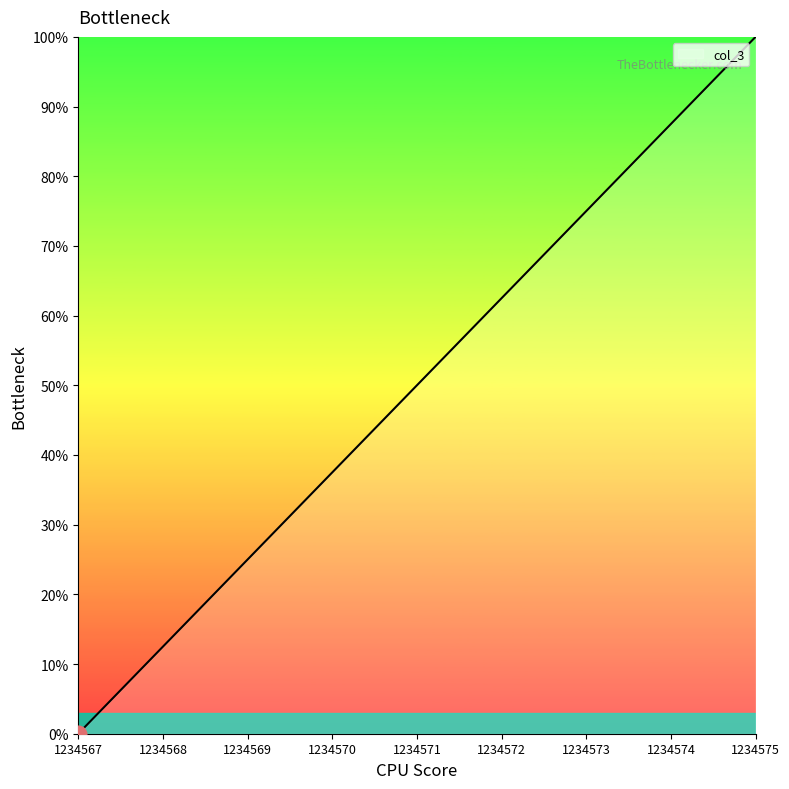

Is it true that the value at 1234568 is 12.5?

True